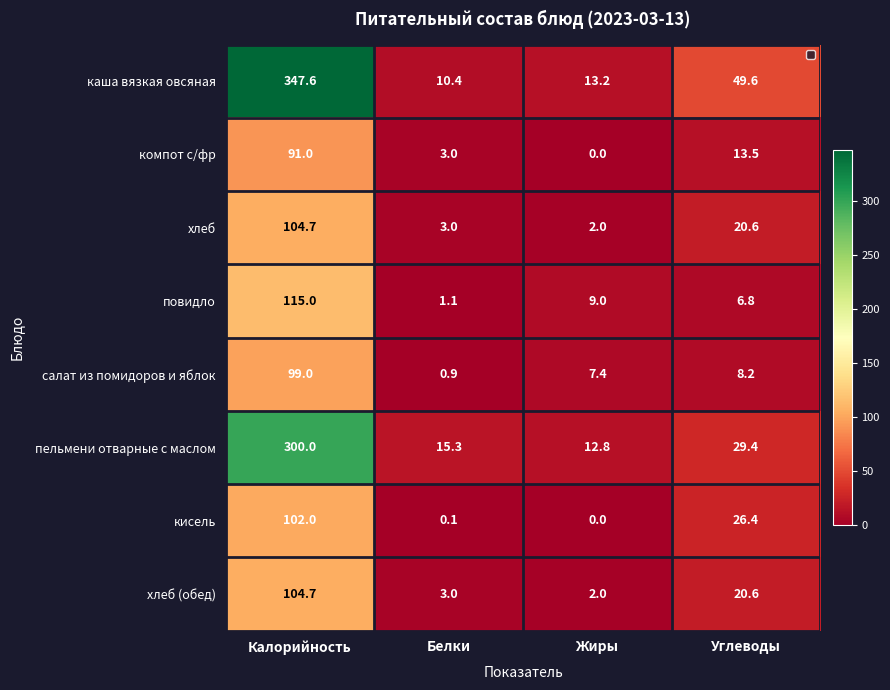

The value of компот с/фр at Белки is 5.0. True or false?

False